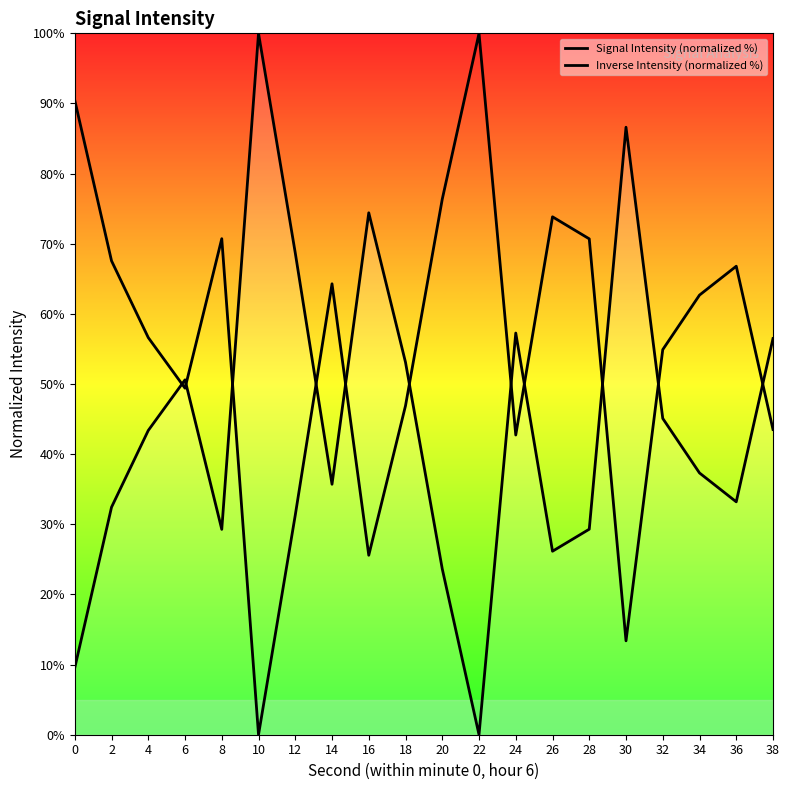

What is the value of the Signal Intensity (normalized %) point at the 17th from the left?

45.1